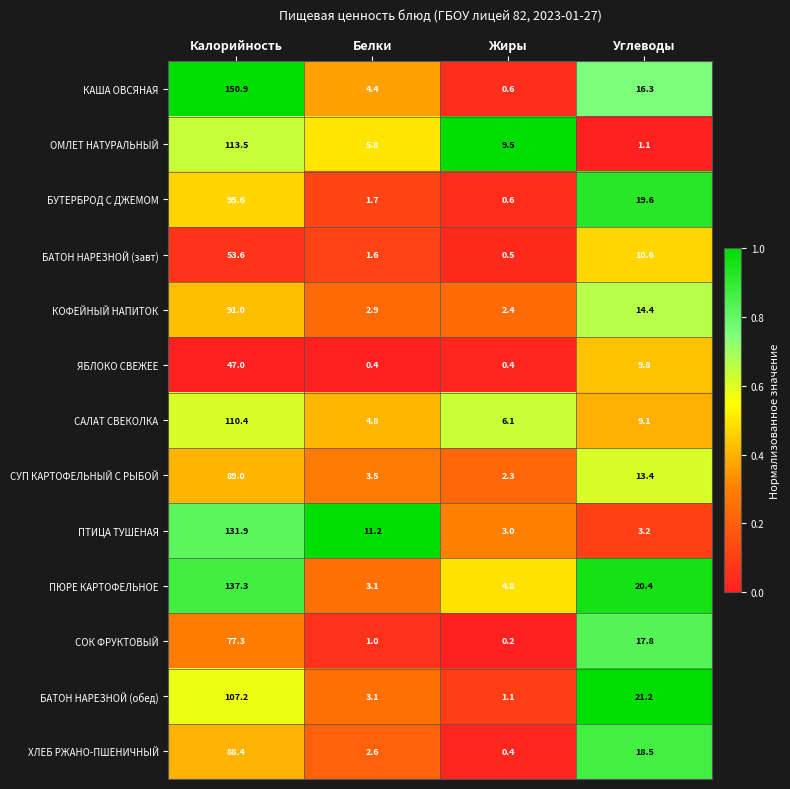

What is the sum of all ПЮРЕ КАРТОФЕЛЬНОЕ values?

165.6